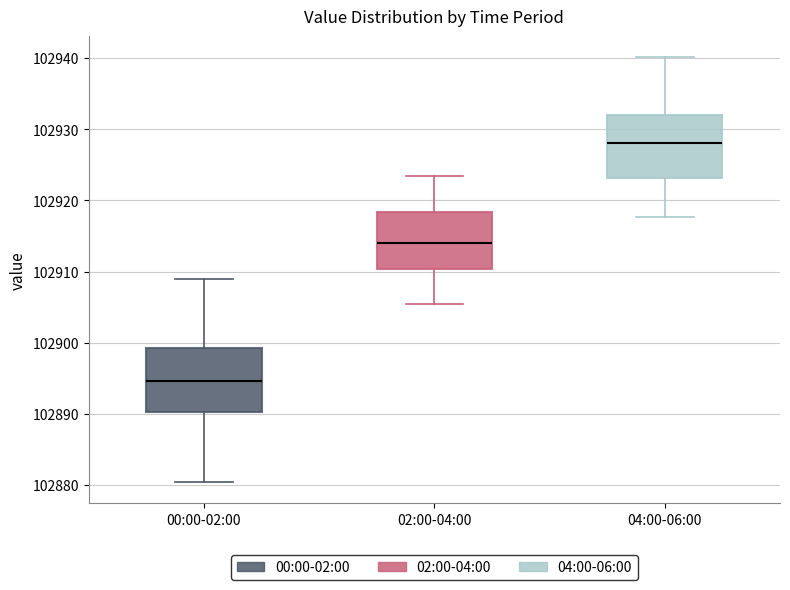

Which box has the lowest median line?

00:00-02:00